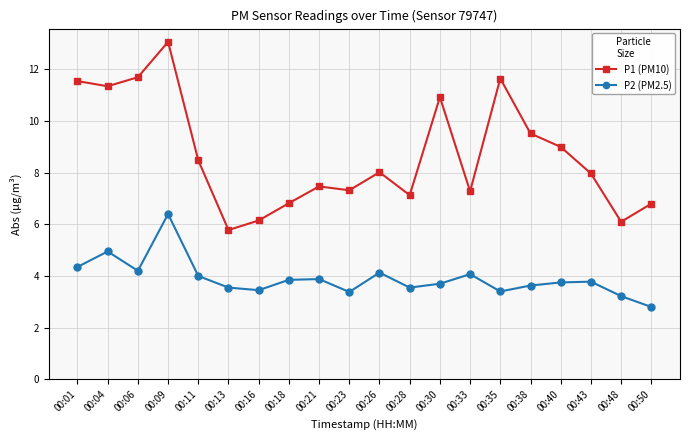

How many interior local peaks does the P1 (PM10) series have?

5